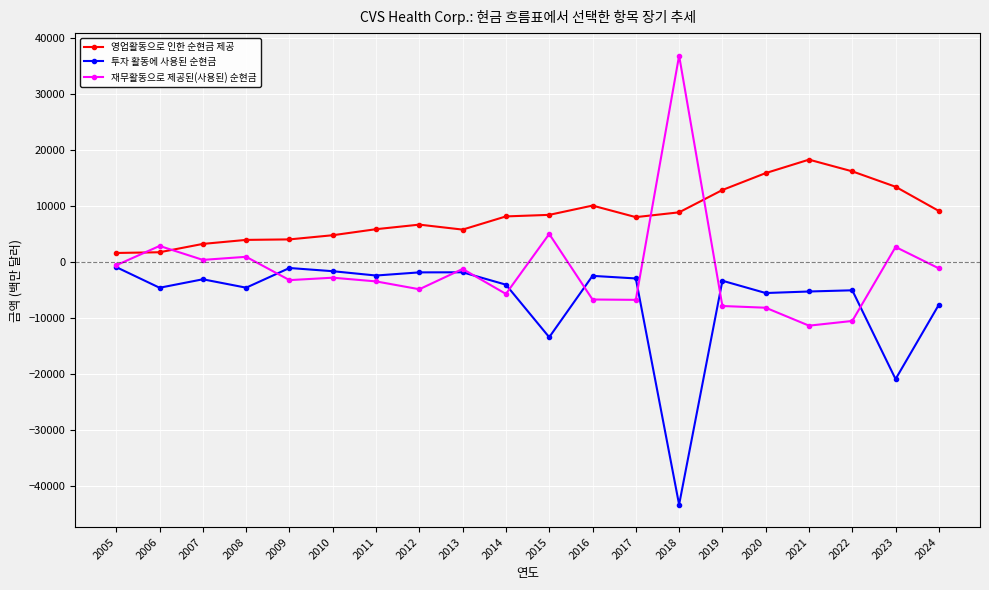

What is the total value across all series at 2013?

2711